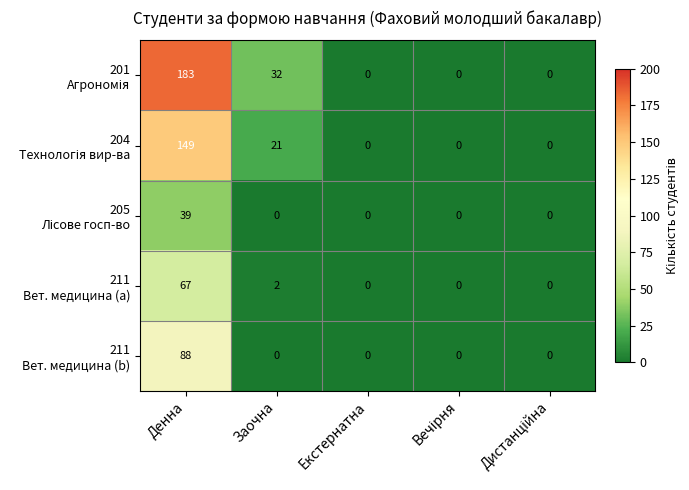

List the series in order of their peak value, highest first.

201 Агрономія, 204 Технологія вир-ва, 211 Вет. медицина (b), 211 Вет. медицина (a), 205 Лісове госп-во